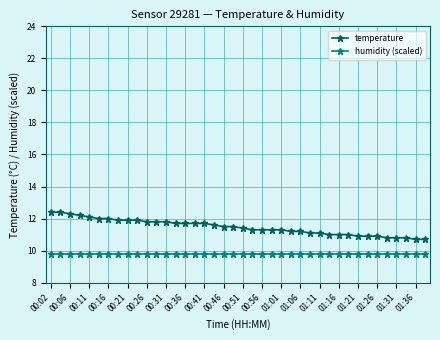

What is the sum of all temperature values?

458.6